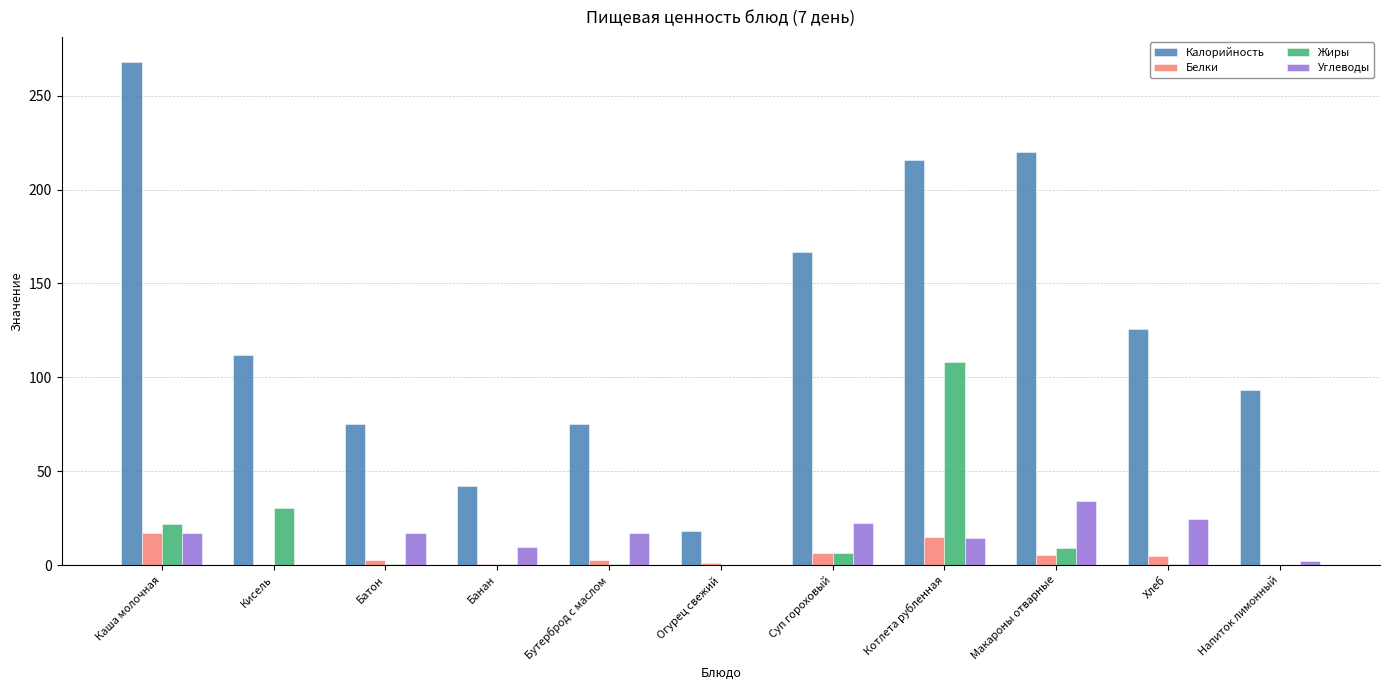

Which series has the widest spread of values?

Калорийность